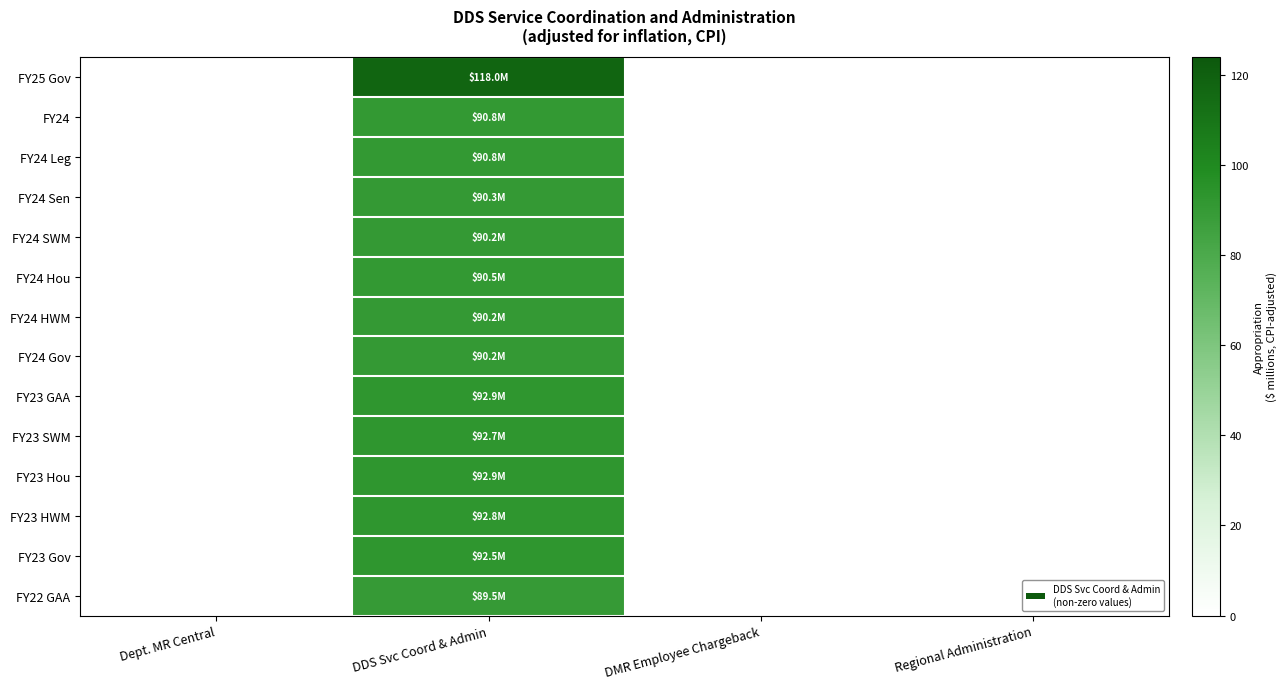

Reading left to right, transcribe all the data shown in this chart.

FY25 Gov: Dept. MR Central=0.0	DDS Svc Coord & Admin=118.0	DMR Employee Chargeback=0.0	Regional Administration=0.0
FY24: Dept. MR Central=0.0	DDS Svc Coord & Admin=90.8	DMR Employee Chargeback=0.0	Regional Administration=0.0
FY24 Leg: Dept. MR Central=0.0	DDS Svc Coord & Admin=90.8	DMR Employee Chargeback=0.0	Regional Administration=0.0
FY24 Sen: Dept. MR Central=0.0	DDS Svc Coord & Admin=90.3	DMR Employee Chargeback=0.0	Regional Administration=0.0
FY24 SWM: Dept. MR Central=0.0	DDS Svc Coord & Admin=90.2	DMR Employee Chargeback=0.0	Regional Administration=0.0
FY24 Hou: Dept. MR Central=0.0	DDS Svc Coord & Admin=90.5	DMR Employee Chargeback=0.0	Regional Administration=0.0
FY24 HWM: Dept. MR Central=0.0	DDS Svc Coord & Admin=90.2	DMR Employee Chargeback=0.0	Regional Administration=0.0
FY24 Gov: Dept. MR Central=0.0	DDS Svc Coord & Admin=90.2	DMR Employee Chargeback=0.0	Regional Administration=0.0
FY23 GAA: Dept. MR Central=0.0	DDS Svc Coord & Admin=92.9	DMR Employee Chargeback=0.0	Regional Administration=0.0
FY23 SWM: Dept. MR Central=0.0	DDS Svc Coord & Admin=92.7	DMR Employee Chargeback=0.0	Regional Administration=0.0
FY23 Hou: Dept. MR Central=0.0	DDS Svc Coord & Admin=92.9	DMR Employee Chargeback=0.0	Regional Administration=0.0
FY23 HWM: Dept. MR Central=0.0	DDS Svc Coord & Admin=92.8	DMR Employee Chargeback=0.0	Regional Administration=0.0
FY23 Gov: Dept. MR Central=0.0	DDS Svc Coord & Admin=92.5	DMR Employee Chargeback=0.0	Regional Administration=0.0
FY22 GAA: Dept. MR Central=0.0	DDS Svc Coord & Admin=89.5	DMR Employee Chargeback=0.0	Regional Administration=0.0